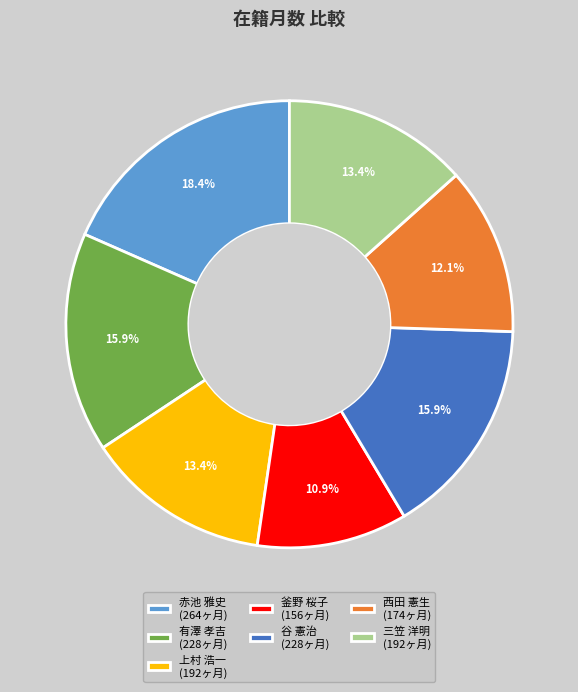

Which category has the smallest portion of the pie?

釜野 桜子